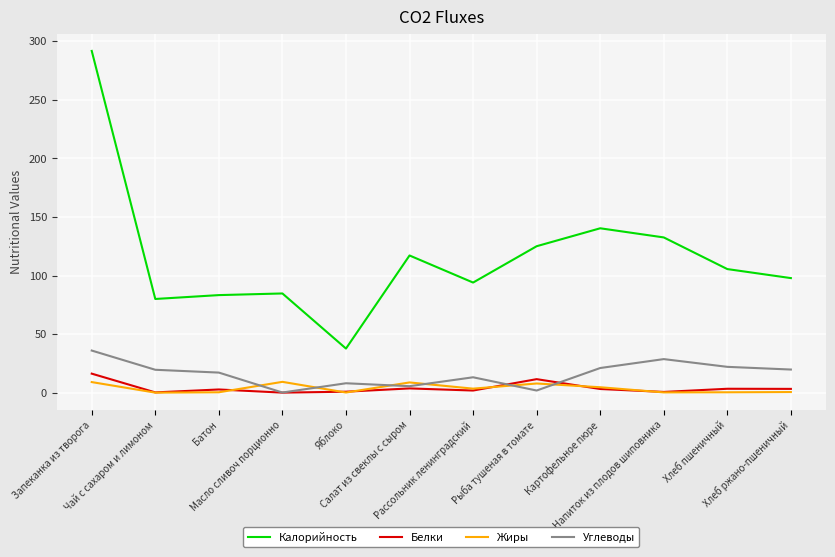

What is the maximum value for Калорийность?

291.6